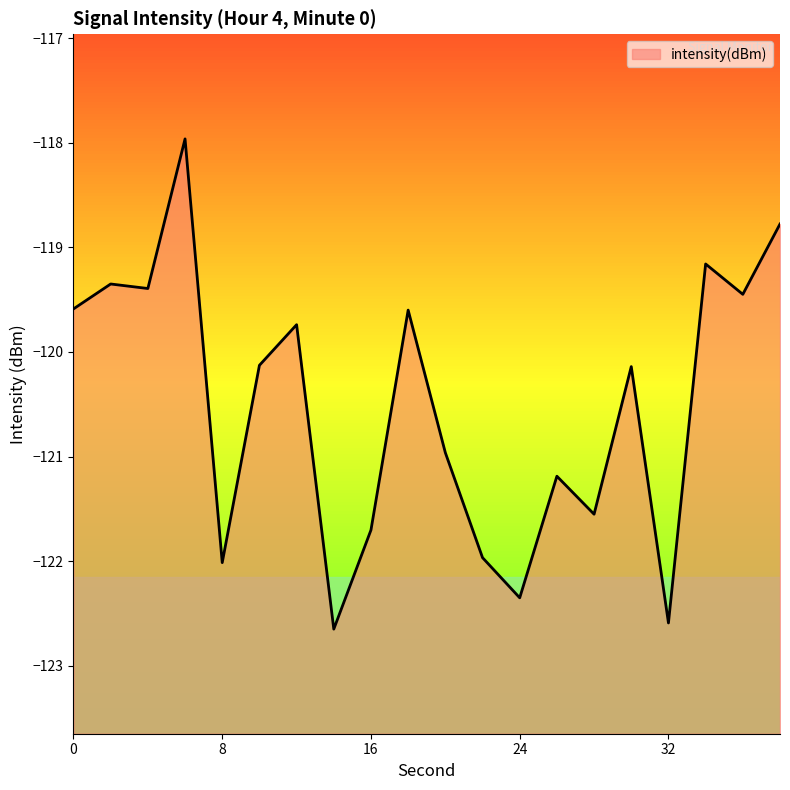

What value does the data have at 16?

-121.7